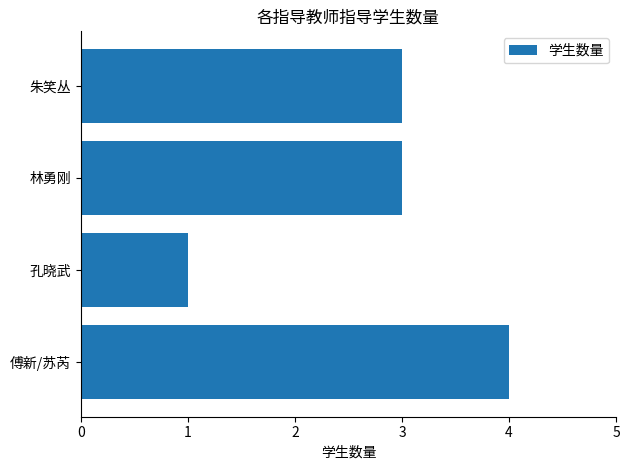

What is the smallest value displayed?

1